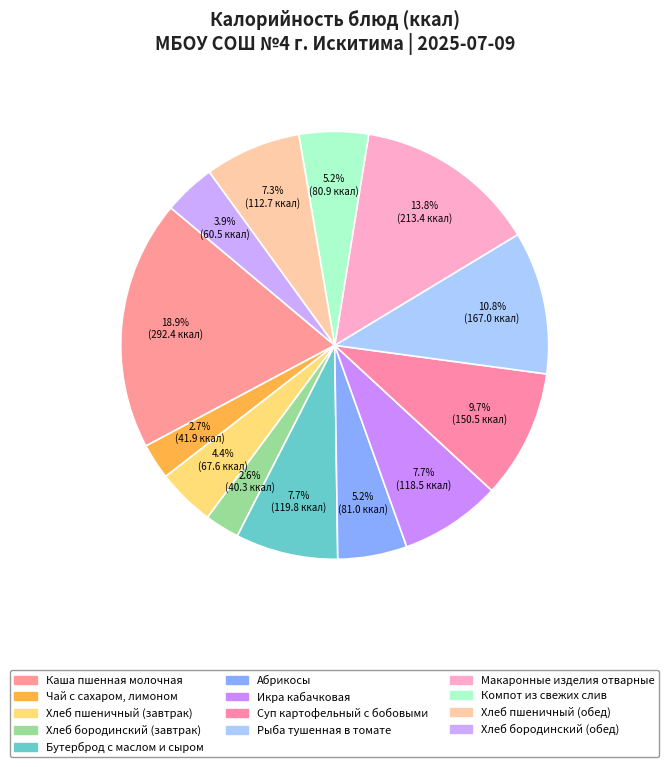

How much of the chart is everything except Абрикосы?

94.8%